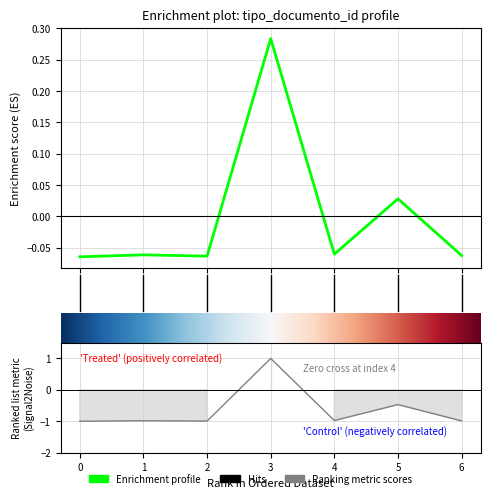

The value at 5 is 0.0. True or false?

False